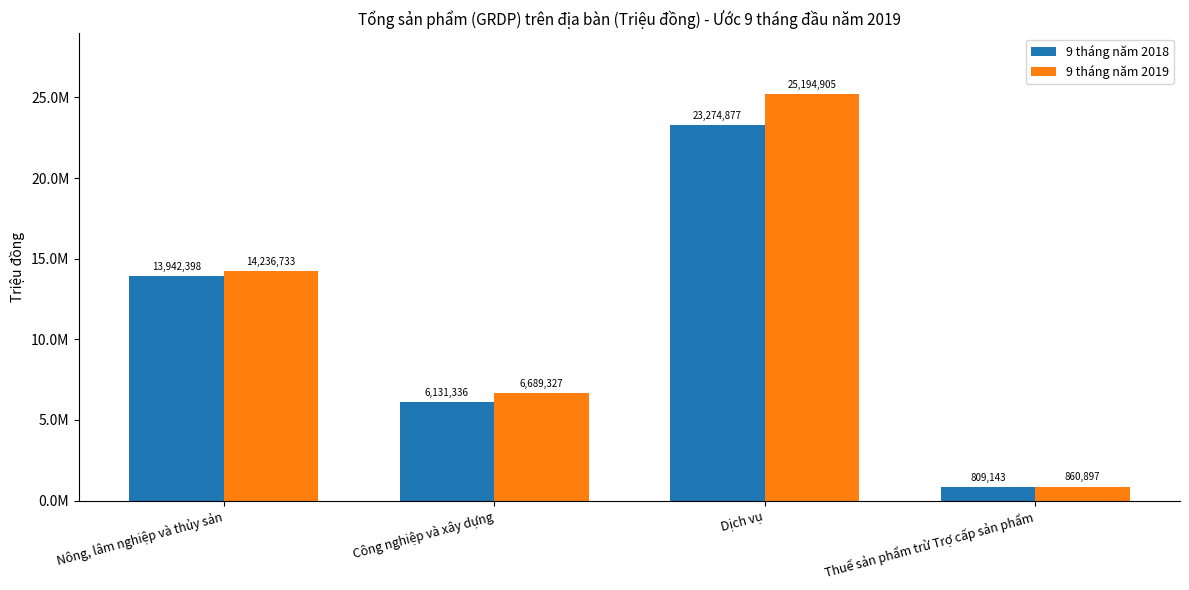

What is the difference between the highest and lowest values at Công nghiệp và xây dựng?

557991